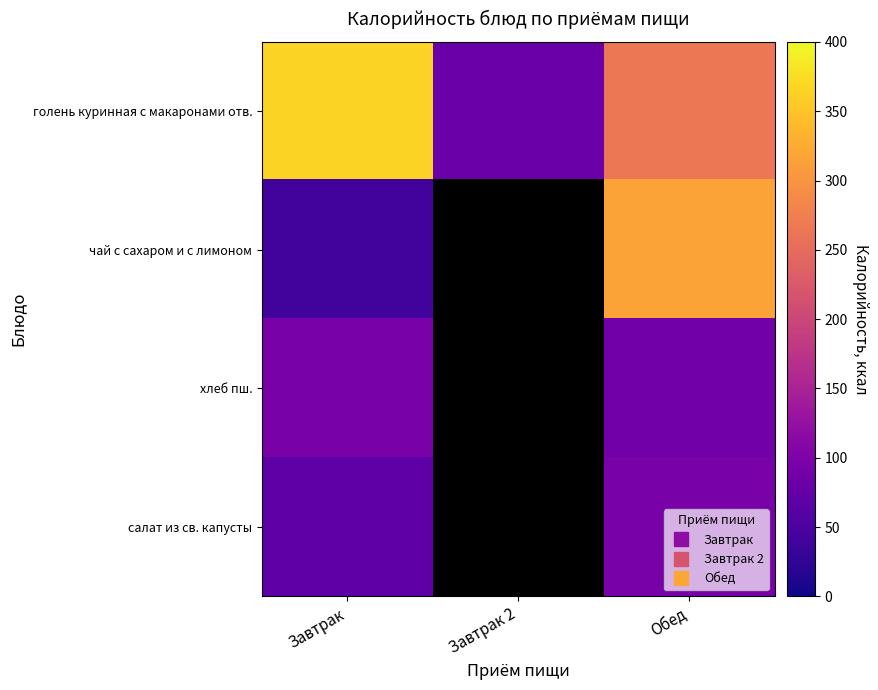

How many values in хлеб пш. are above zero?

2